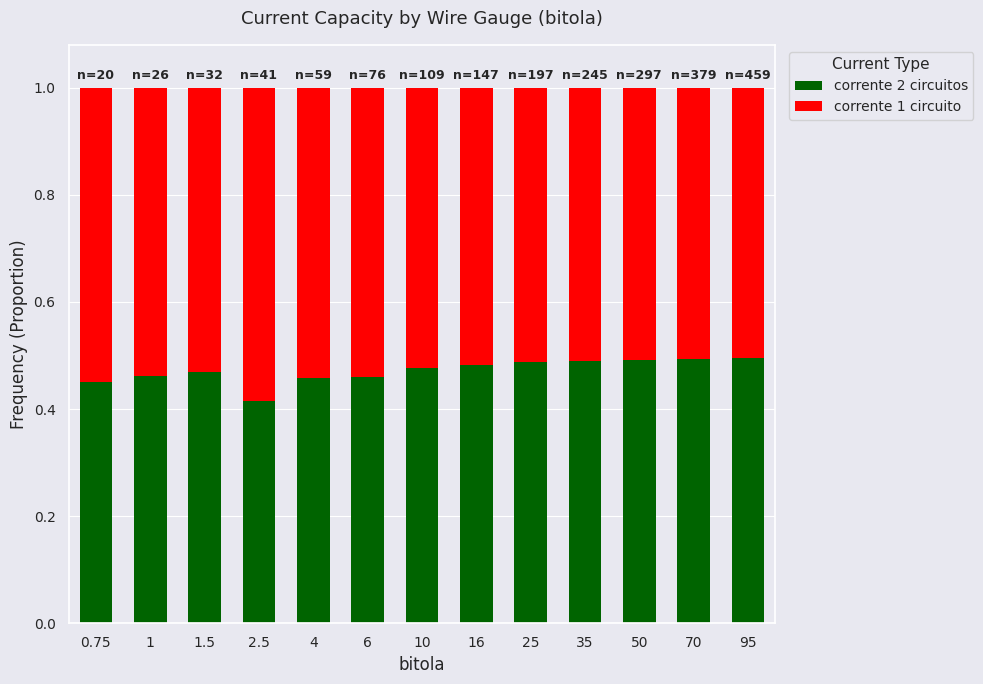

Is it true that corrente 2 circuitos equals 0.8 at 70?

False